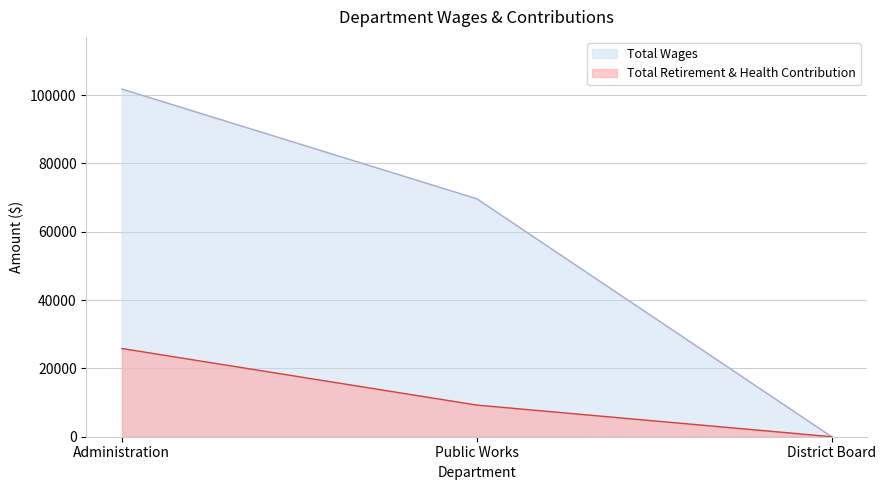

What position from the left is Public Works?

2